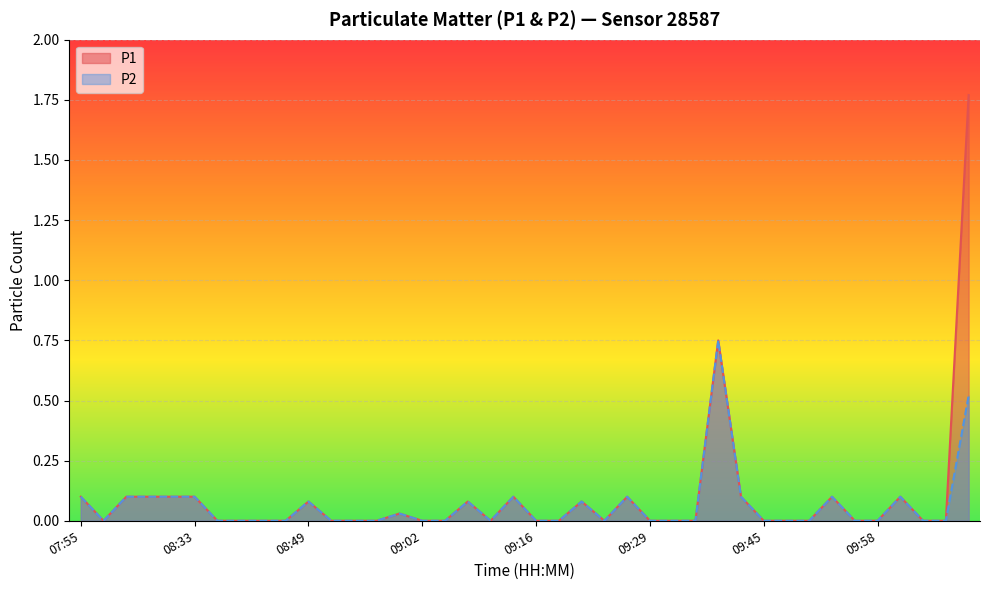

Which series changed the most between 09:07 and 09:18?

P1